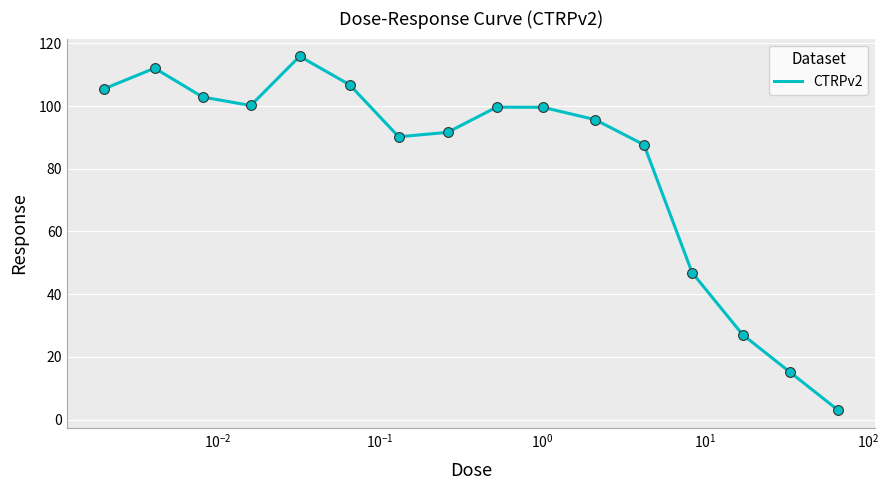

What is the smallest value displayed?

2.9